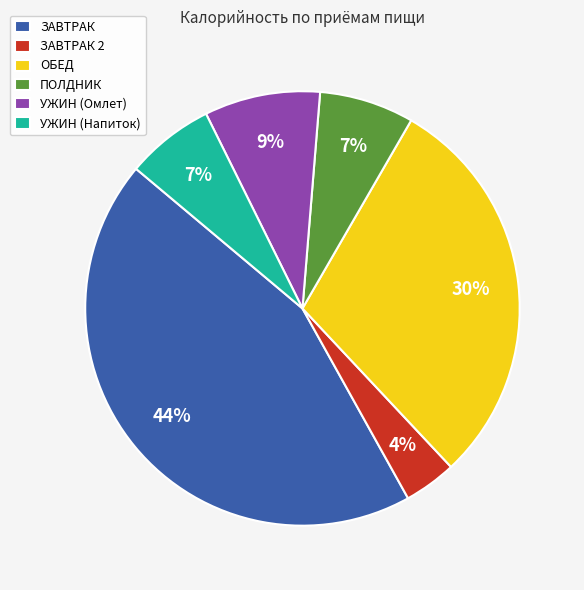

Is it true that УЖИН (Напиток) is 1% of the pie?

False